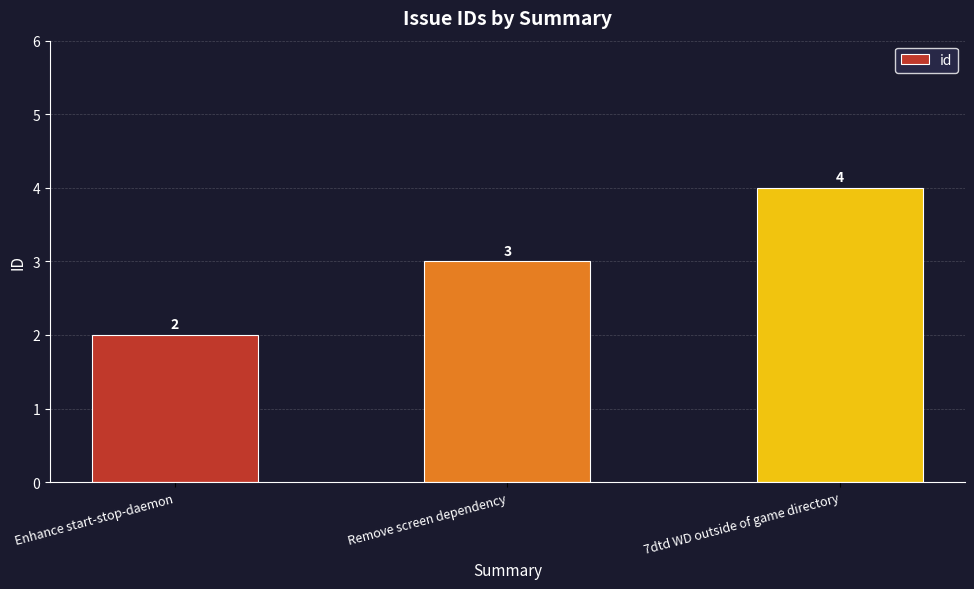

What is the label of the 2nd bar from the left?

Remove screen dependency